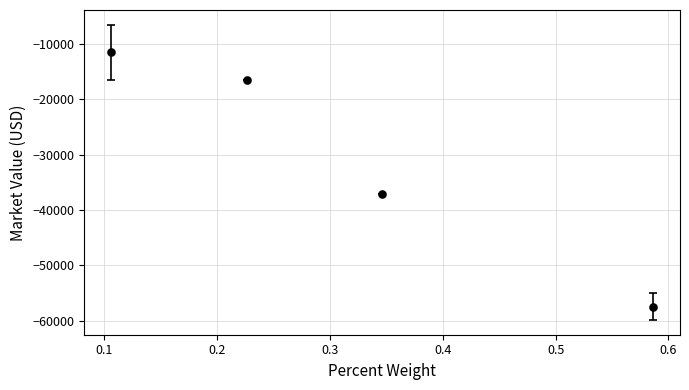

What is the difference between the maximum and minimum values?

45966.7